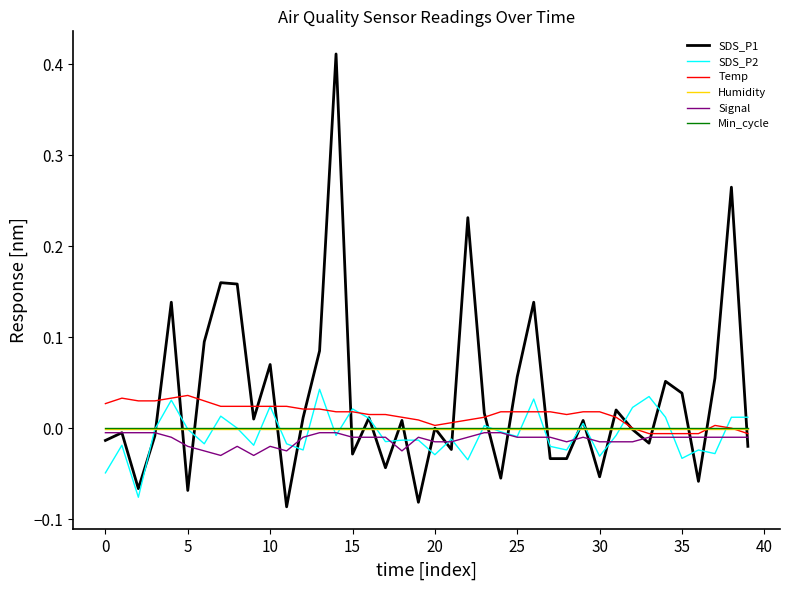

Reading right to left, extract all data points from this chart.

SDS_P1: -0.0	0.3	0.1	-0.1	0.0	0.1	-0.0	-0.0	0.0	-0.1	0.0	-0.0	-0.0	0.1	0.1	-0.1	0.0	0.2	-0.0	0.0	-0.1	0.0	-0.0	0.0	-0.0	0.4	0.1	0.0	-0.1	0.1	0.0	0.2	0.2	0.1	-0.1	0.1	-0.0	-0.1	-0.0	-0.0
SDS_P2: 0.0	0.0	-0.0	-0.0	-0.0	0.0	0.0	0.0	-0.0	-0.0	0.0	-0.0	-0.0	0.0	-0.0	-0.0	0.0	-0.0	-0.0	-0.0	-0.0	-0.0	-0.0	0.0	0.0	-0.0	0.0	-0.0	-0.0	0.0	-0.0	0.0	0.0	-0.0	-0.0	0.0	-0.0	-0.1	-0.0	-0.0
Temp: -0.0	0.0	0.0	-0.0	-0.0	-0.0	-0.0	0.0	0.0	0.0	0.0	0.0	0.0	0.0	0.0	0.0	0.0	0.0	0.0	0.0	0.0	0.0	0.0	0.0	0.0	0.0	0.0	0.0	0.0	0.0	0.0	0.0	0.0	0.0	0.0	0.0	0.0	0.0	0.0	0.0
Humidity: -0.0	-0.0	-0.0	-0.0	-0.0	-0.0	-0.0	-0.0	-0.0	-0.0	-0.0	-0.0	-0.0	-0.0	-0.0	-0.0	-0.0	-0.0	-0.0	-0.0	-0.0	-0.0	-0.0	-0.0	-0.0	-0.0	-0.0	-0.0	-0.0	-0.0	-0.0	-0.0	-0.0	-0.0	-0.0	-0.0	-0.0	-0.0	-0.0	-0.0
Signal: -0.0	-0.0	-0.0	-0.0	-0.0	-0.0	-0.0	-0.0	-0.0	-0.0	-0.0	-0.0	-0.0	-0.0	-0.0	-0.0	-0.0	-0.0	-0.0	-0.0	-0.0	-0.0	-0.0	-0.0	-0.0	-0.0	-0.0	-0.0	-0.0	-0.0	-0.0	-0.0	-0.0	-0.0	-0.0	-0.0	-0.0	-0.0	-0.0	-0.0
Min_cycle: 0.0	0.0	0.0	0.0	0.0	0.0	0.0	0.0	0.0	0.0	0.0	0.0	0.0	0.0	0.0	0.0	0.0	0.0	0.0	0.0	0.0	0.0	0.0	0.0	0.0	0.0	0.0	0.0	0.0	0.0	0.0	0.0	0.0	0.0	0.0	0.0	0.0	0.0	0.0	0.0